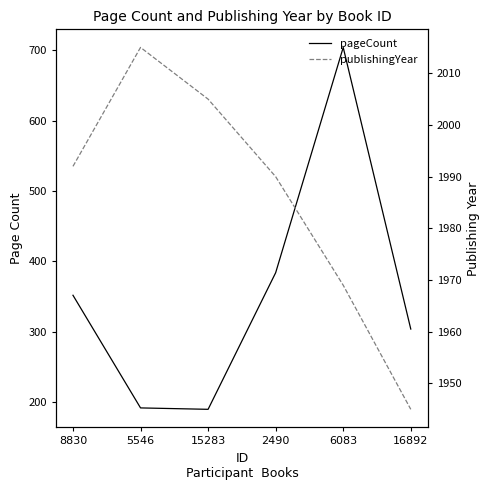

In pageCount, how many points are higher than both neighbors (excluding endpoints)?

1